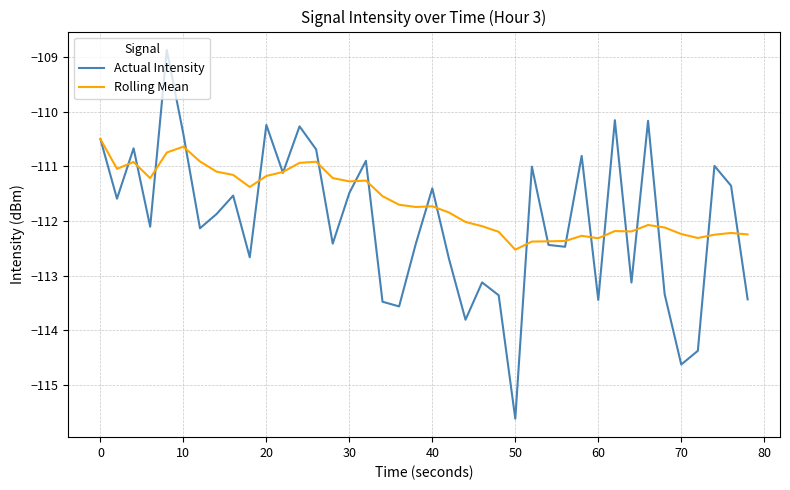

What is the lowest value of the Actual Intensity series?

-115.6